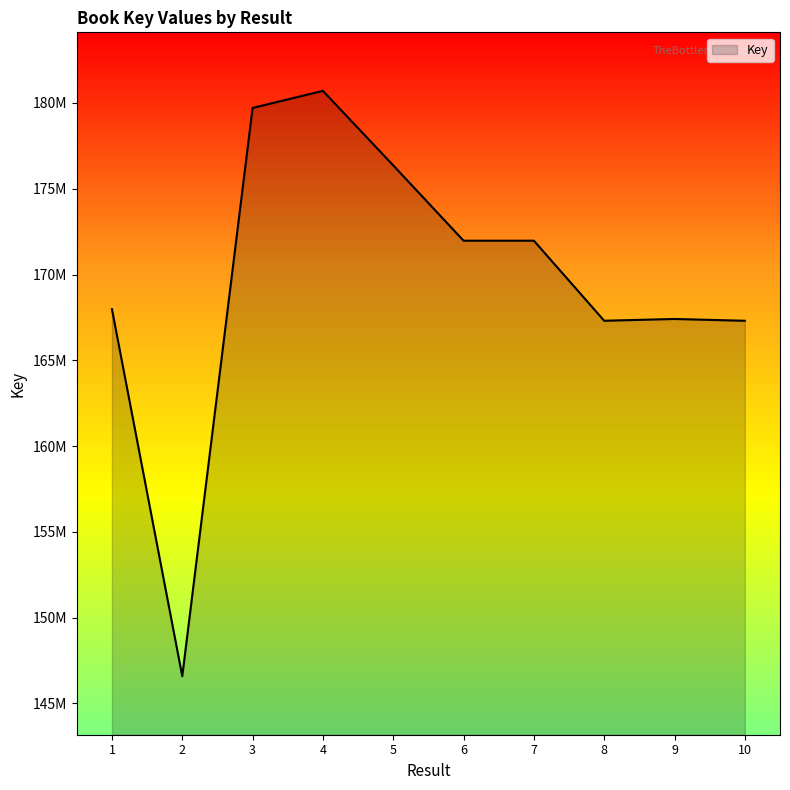

What is the difference between the values at 5 and 9?

8954377